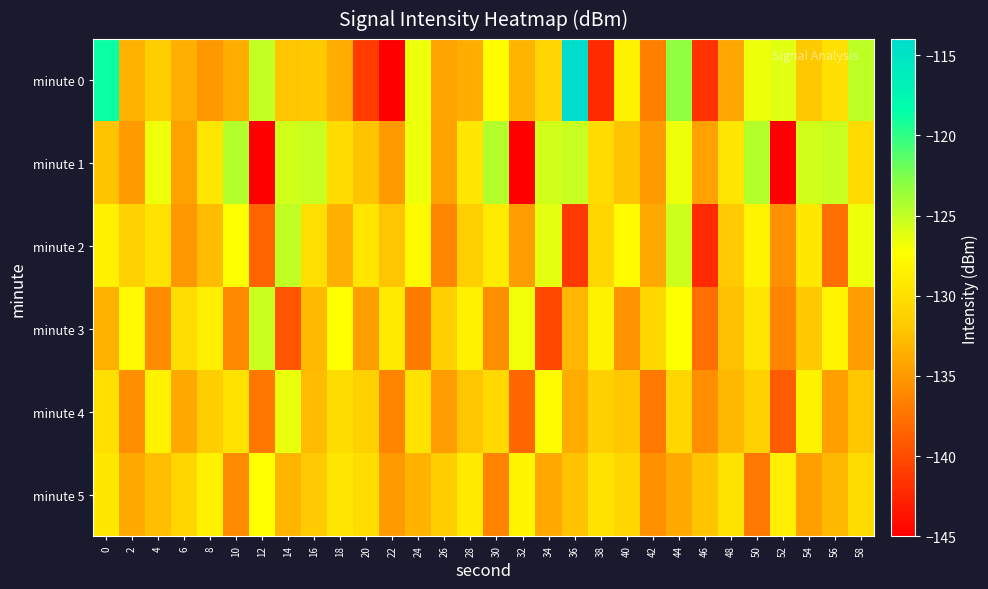

What is the difference between the highest and lowest values at 4?

9.2